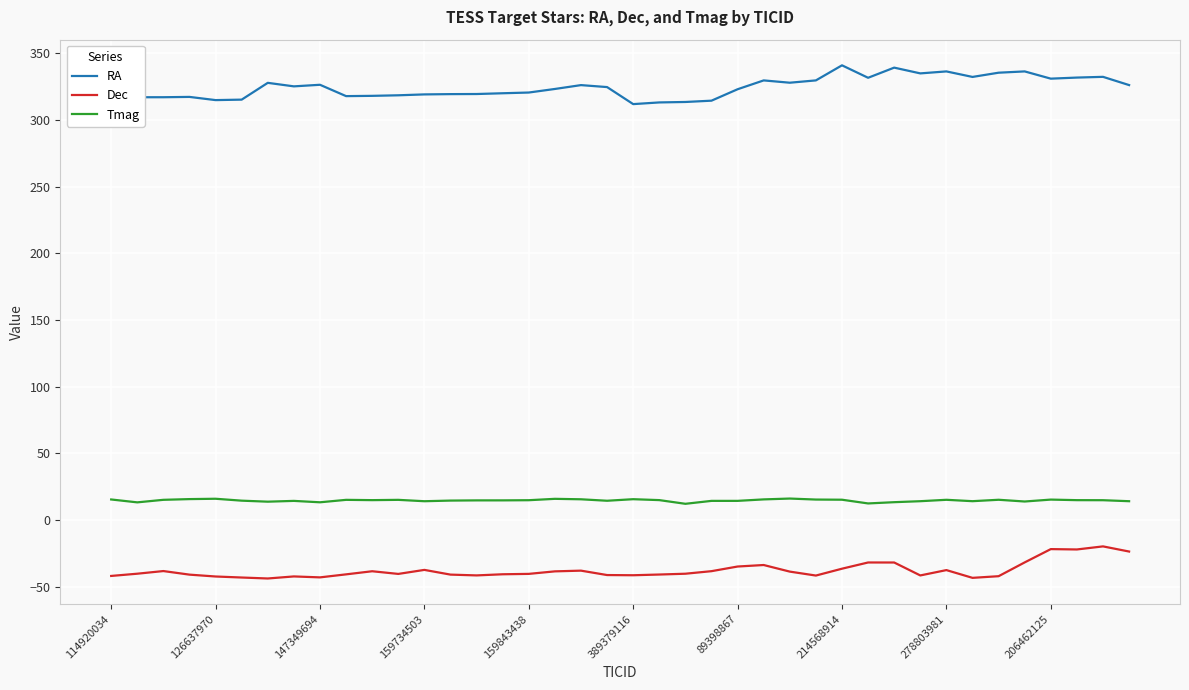

True or false: Dec and Tmag intersect in this chart.

False